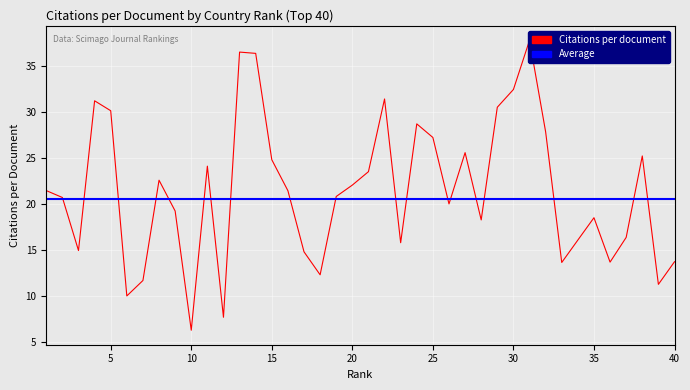

What is the difference between the values at 29 and 36?

16.9